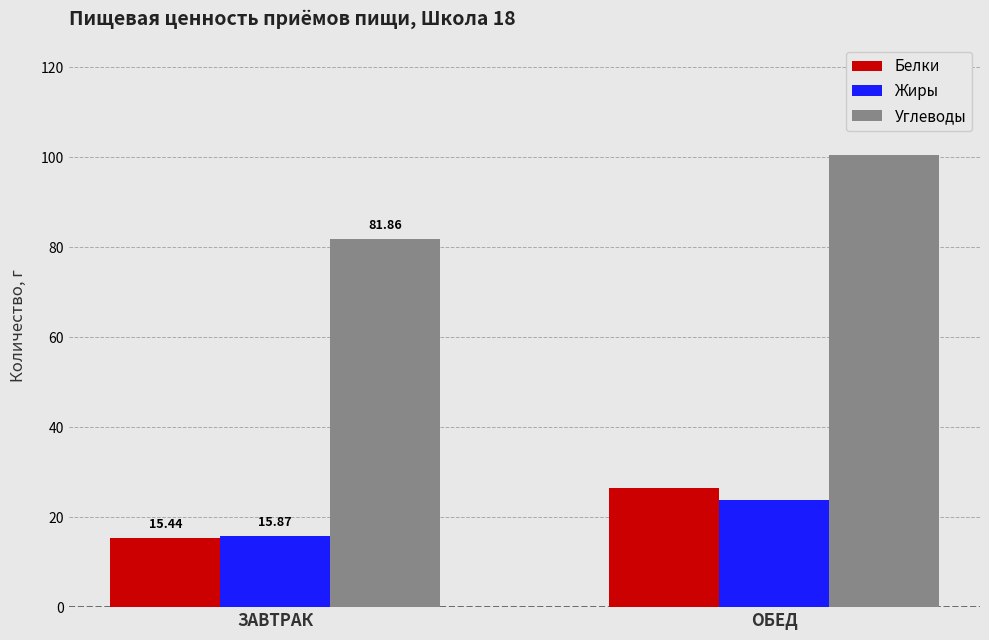

At which category is the sum across all series the highest?

ОБЕД